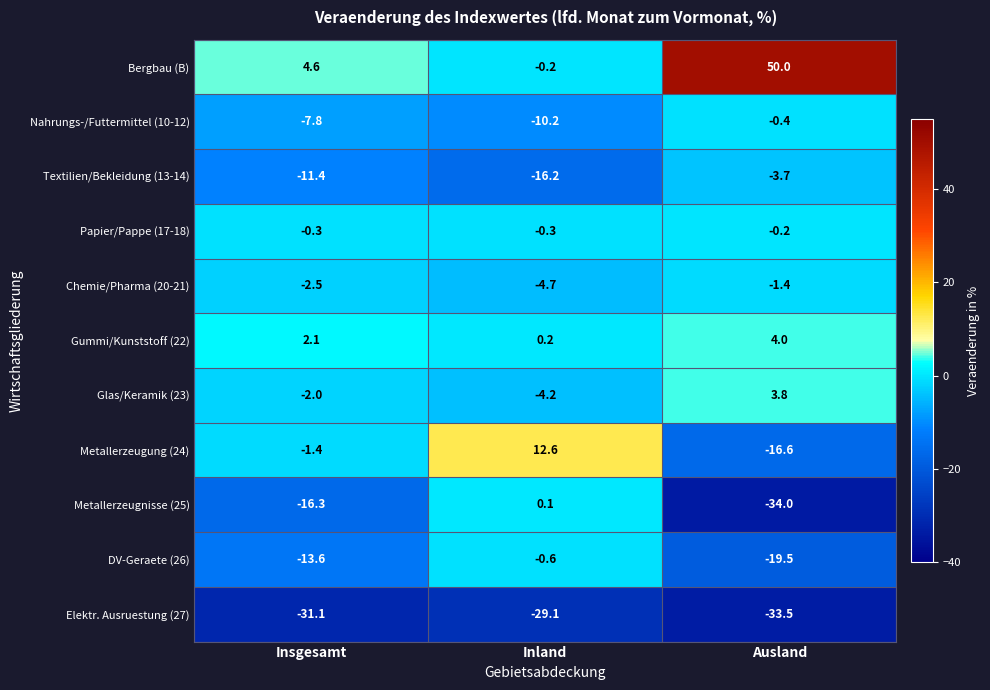

Rank the series at Inland from highest to lowest value.

Metallerzeugung (24), Gummi/Kunststoff (22), Metallerzeugnisse (25), Bergbau (B), Papier/Pappe (17-18), DV-Geraete (26), Glas/Keramik (23), Chemie/Pharma (20-21), Nahrungs-/Futtermittel (10-12), Textilien/Bekleidung (13-14), Elektr. Ausruestung (27)